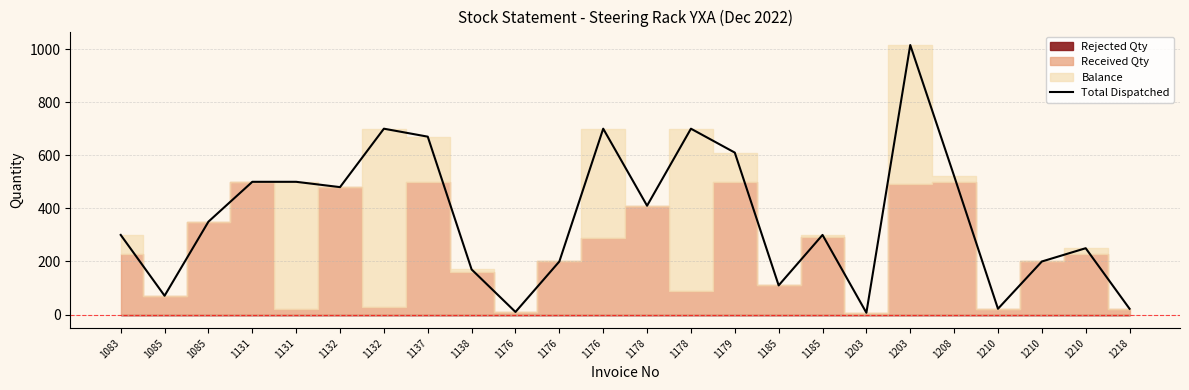

True or false: the data has more than 2 interior local peaks.

True